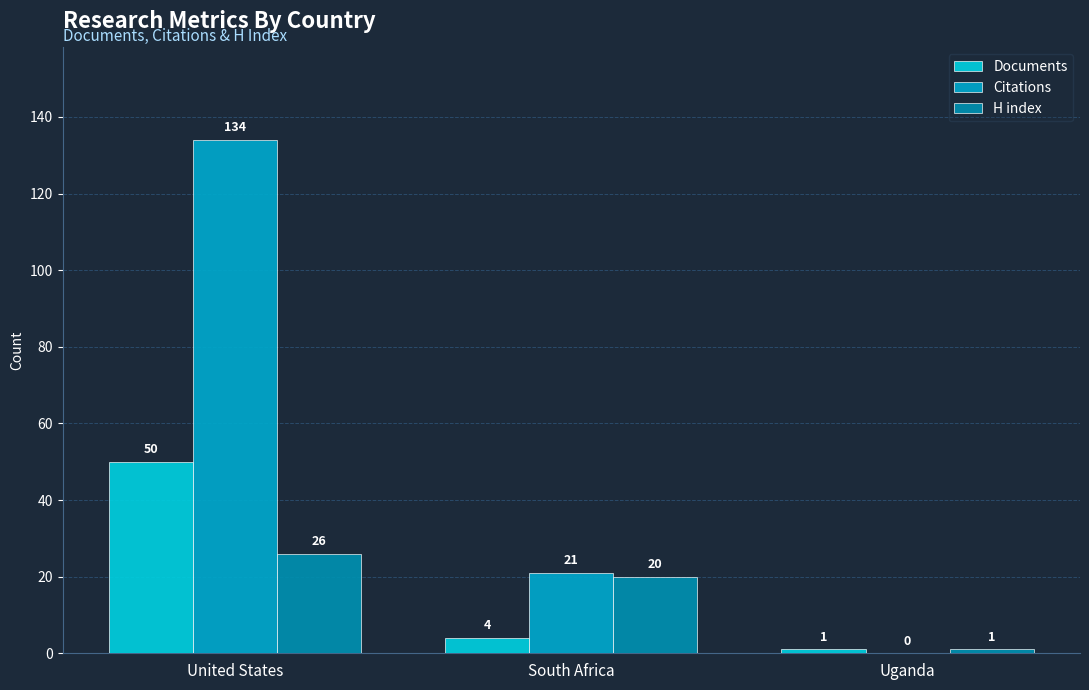

At United States, list the series in order from smallest to largest.

H index, Documents, Citations